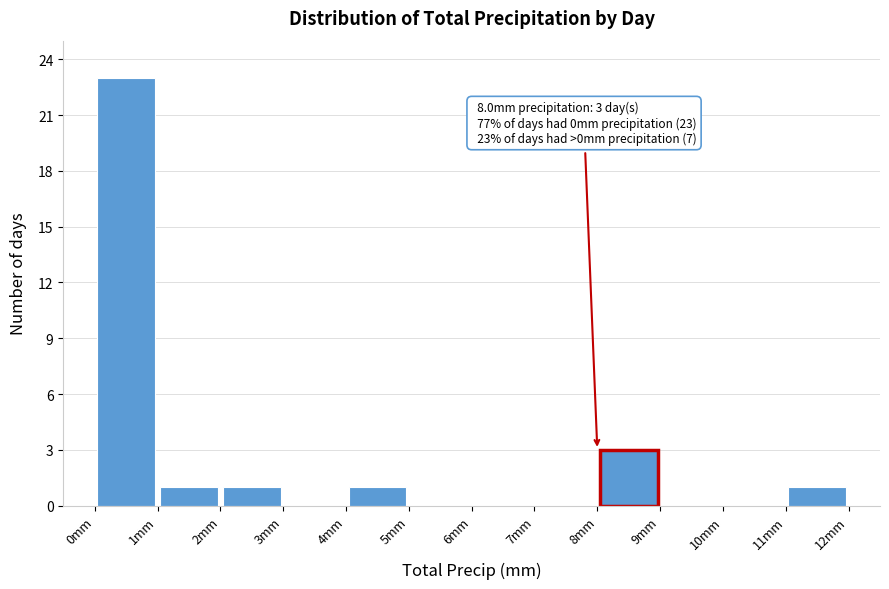

Which range on the x-axis has the tallest bar?

0 to 1